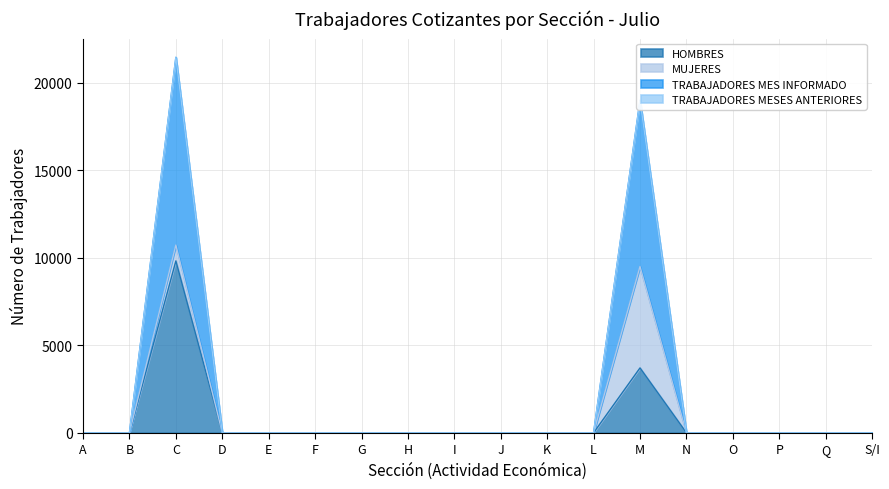

At which category is the sum across all series the highest?

C